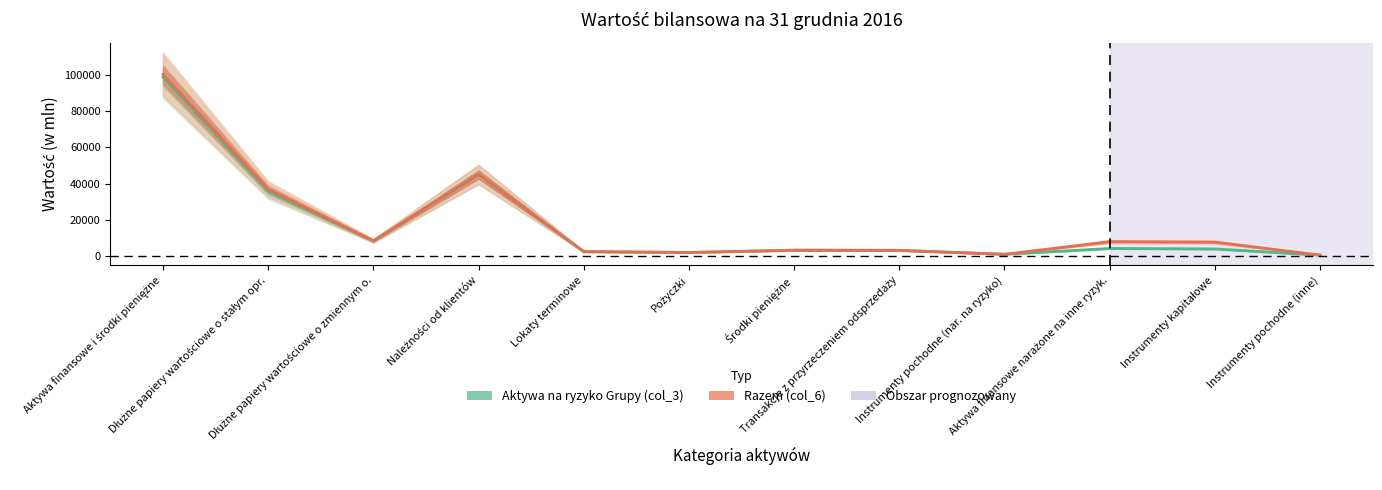

Where is the first local maximum for Aktywa na ryzyko Grupy (col_3)?

Należności od klientów